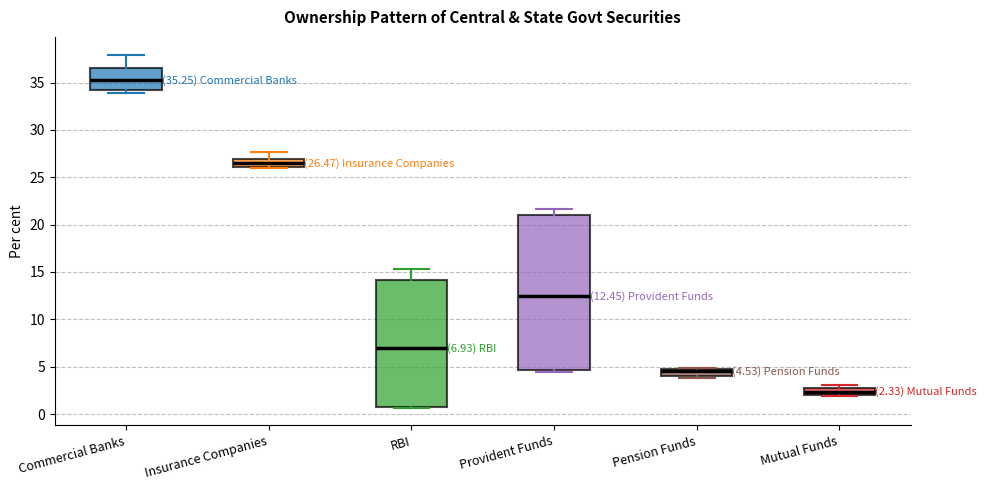

Which box's median line is the highest?

Commercial Banks